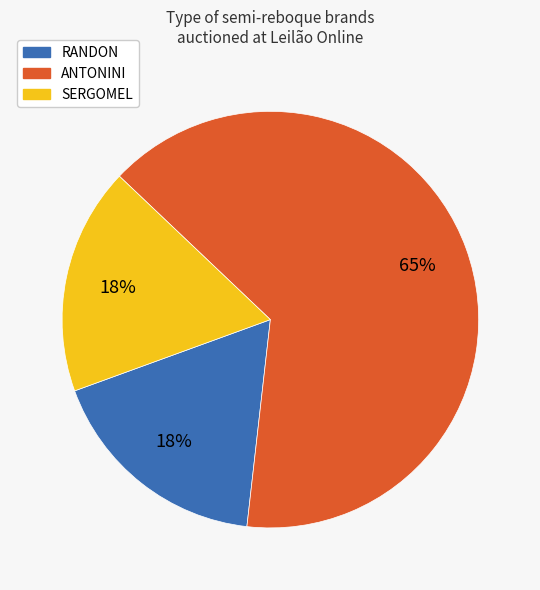

The RANDON slice represents 5% of the pie. True or false?

False